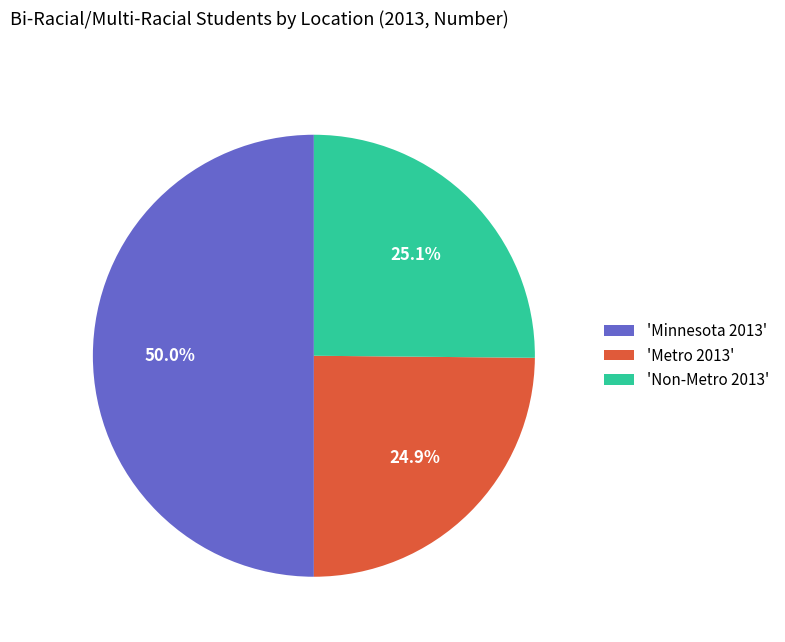

To the nearest percent, what is the average slice percentage?

33%